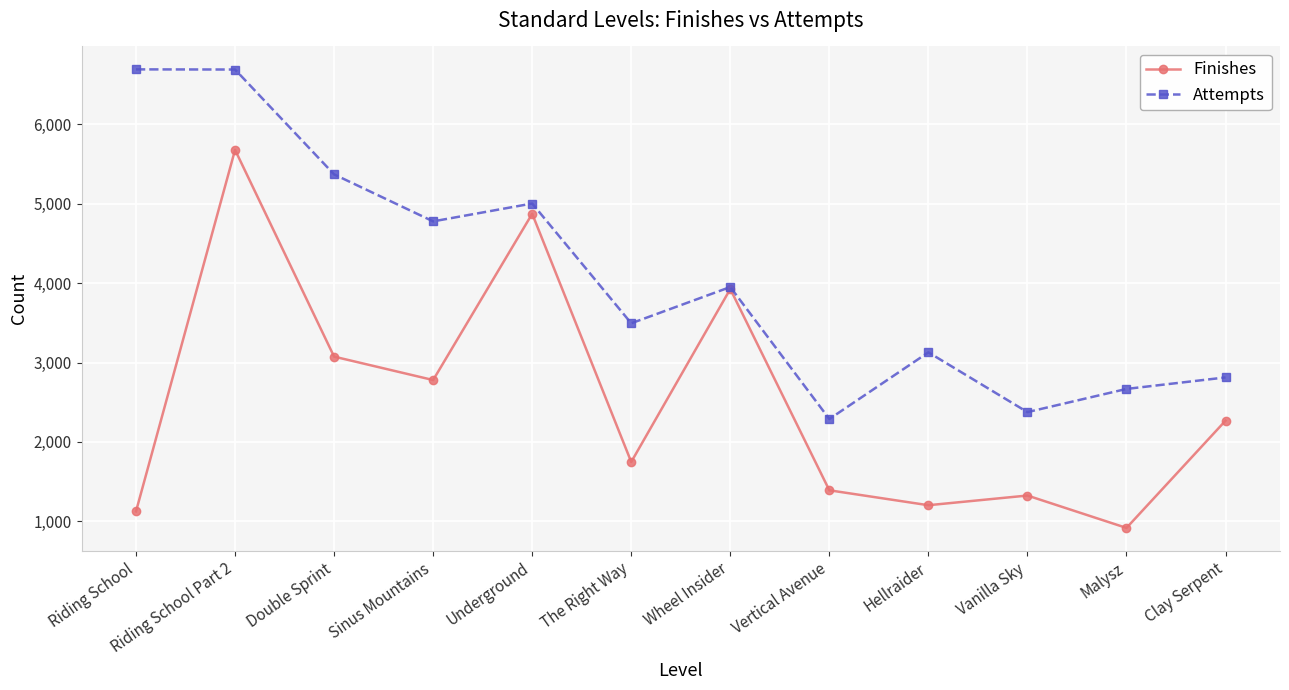

What is the difference between the maximum and minimum values in the Finishes series?

4763